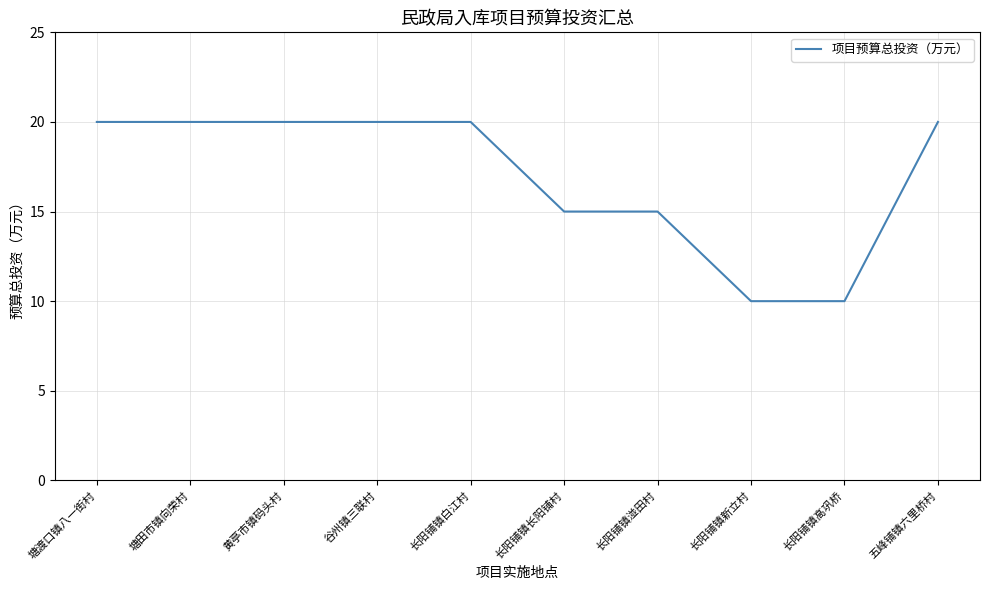

Is it true that the value at 长阳铺镇白江村 is 9?

False